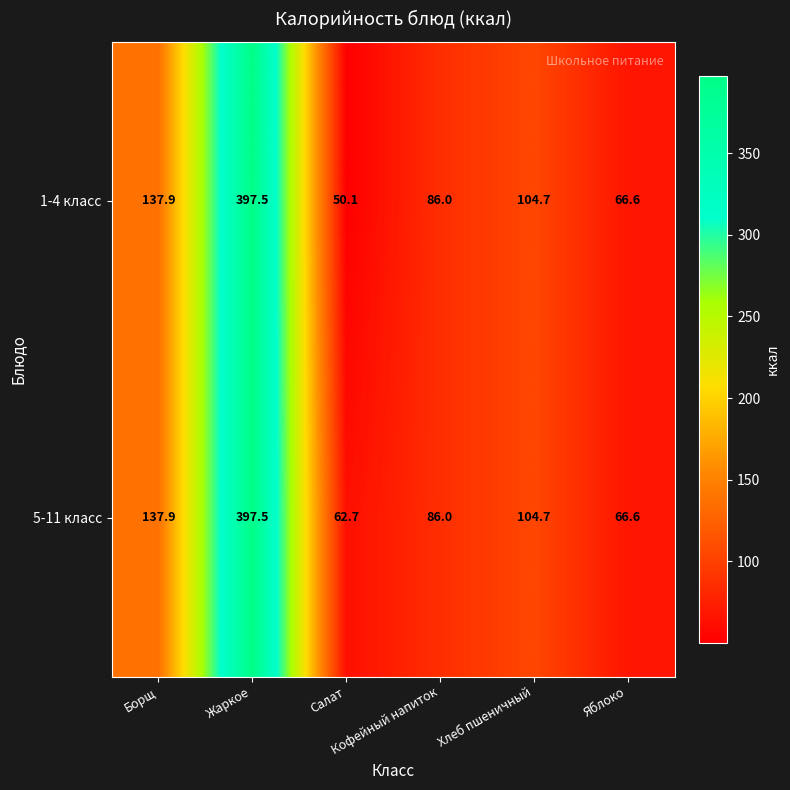

What is the average value of the 1-4 класс series?

140.5